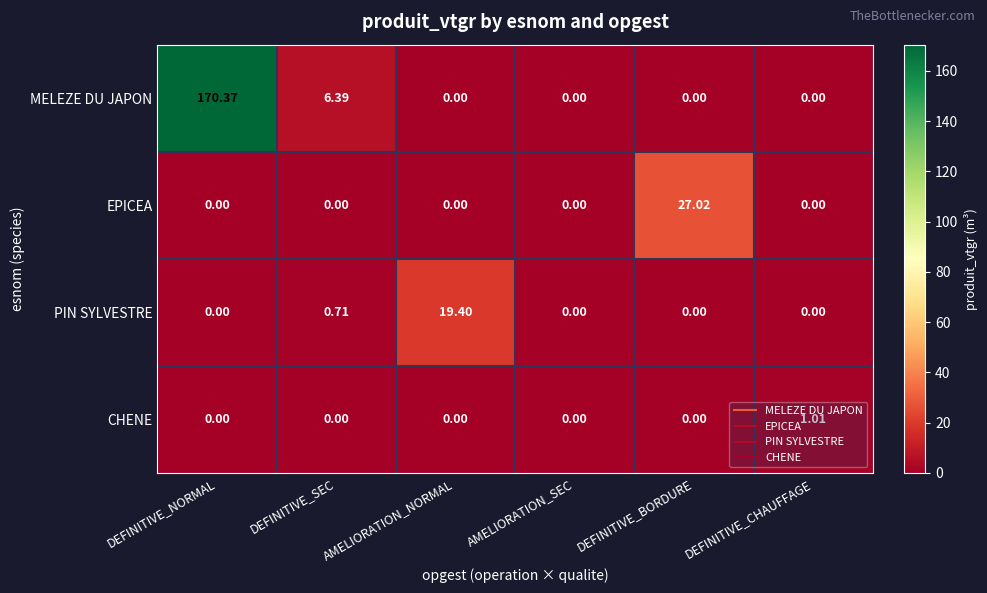

Between AMELIORATION_SEC and DEFINITIVE_CHAUFFAGE, which series saw the biggest shift?

CHENE